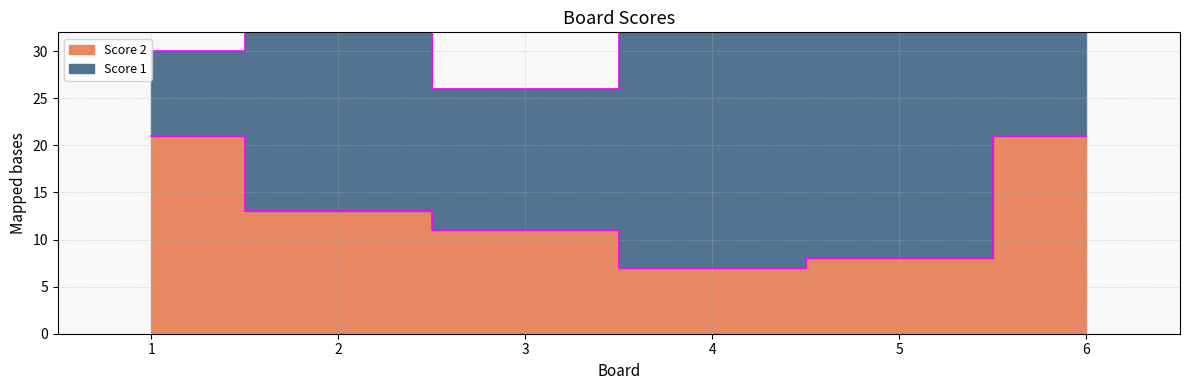

True or false: the data has more than 2 interior local peaks.

False